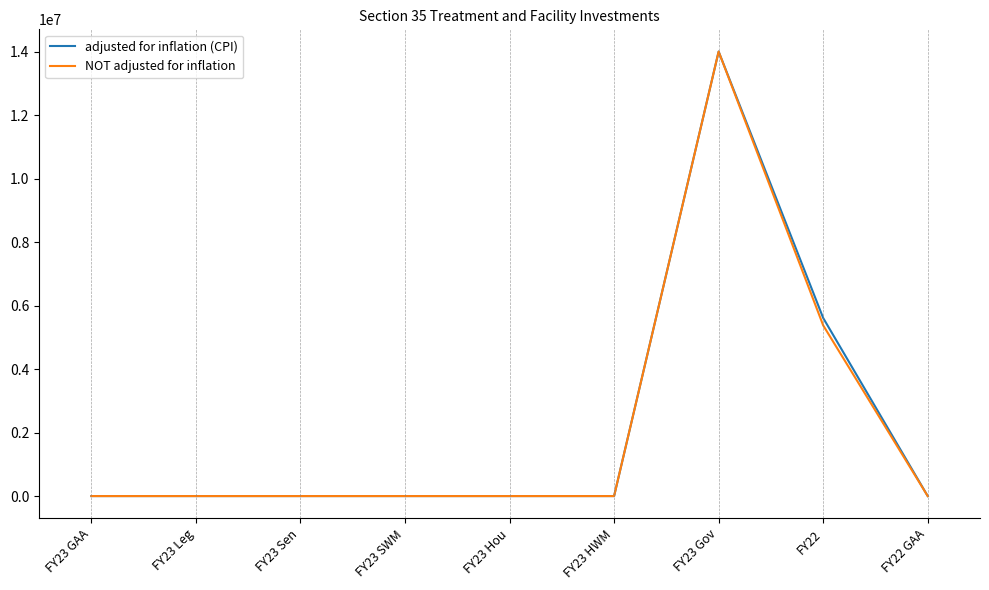

At which label does adjusted for inflation (CPI) reach its peak?

FY23 Gov